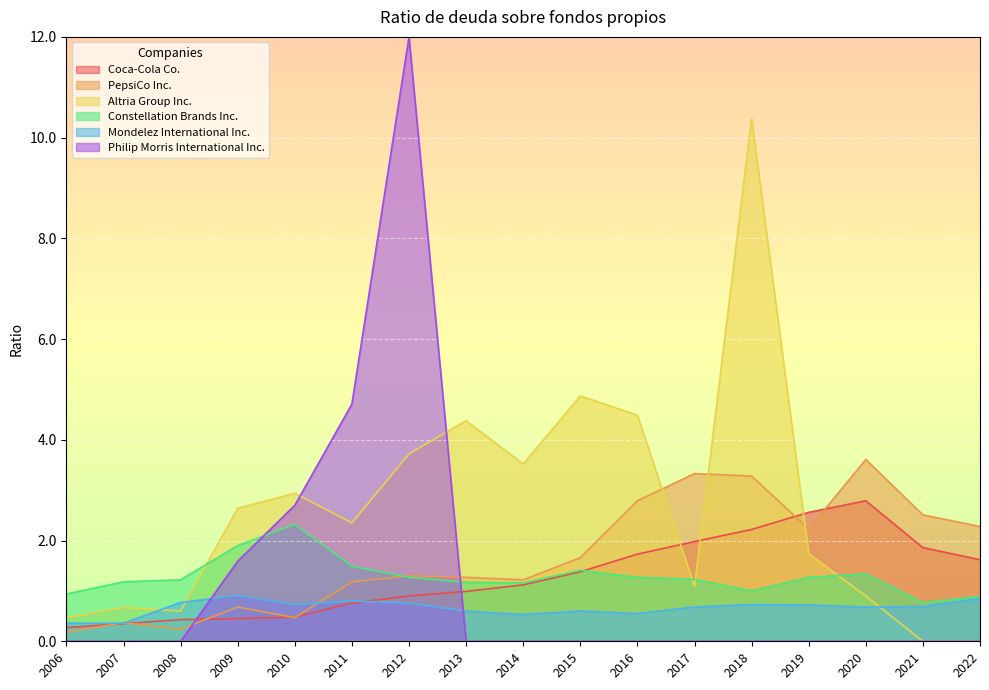

What is the maximum value shown in the chart?

12.0